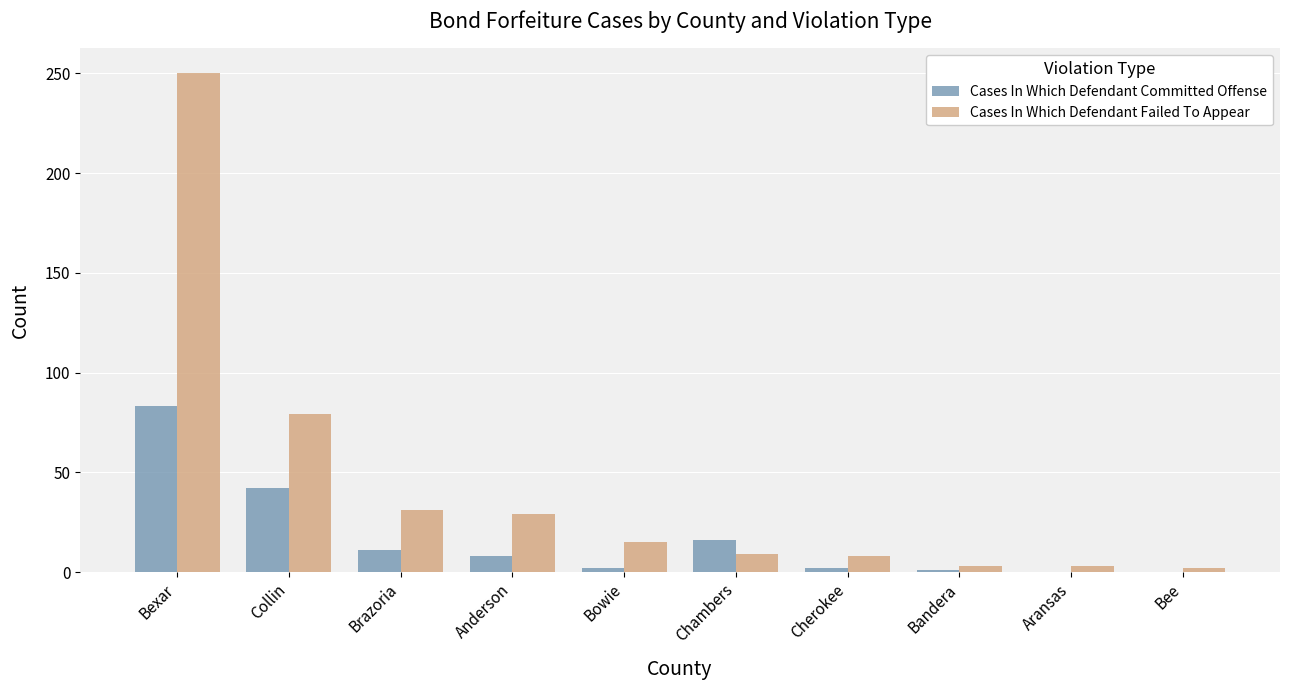

Is it true that Cases In Which Defendant Committed Offense equals 8 at Anderson?

True